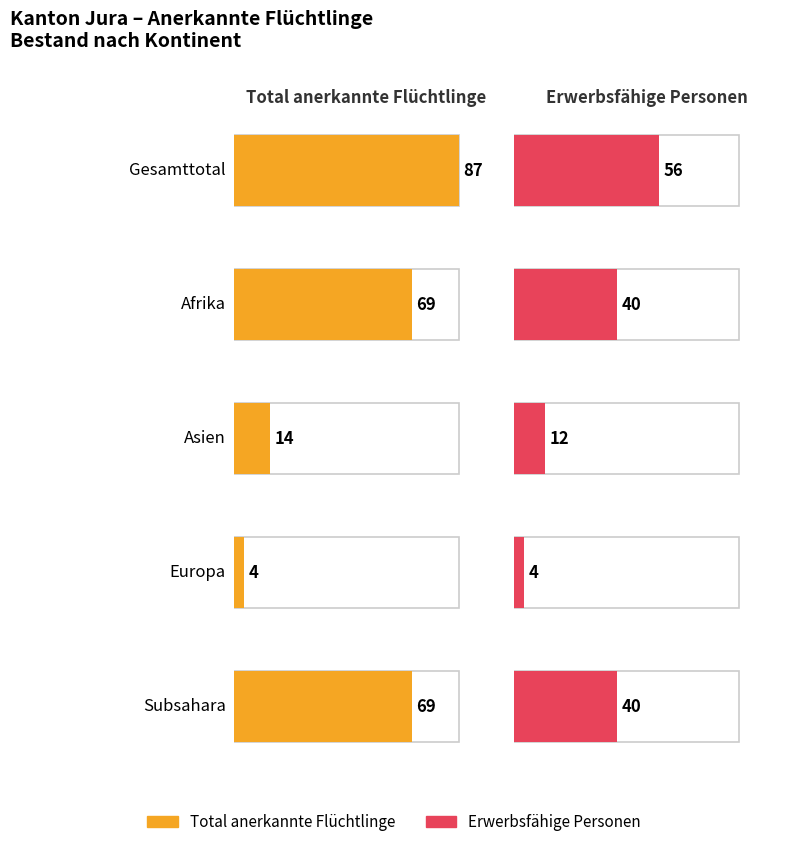

Where does the Erwerbsfähige Personen series first go above 4?

Gesamttotal